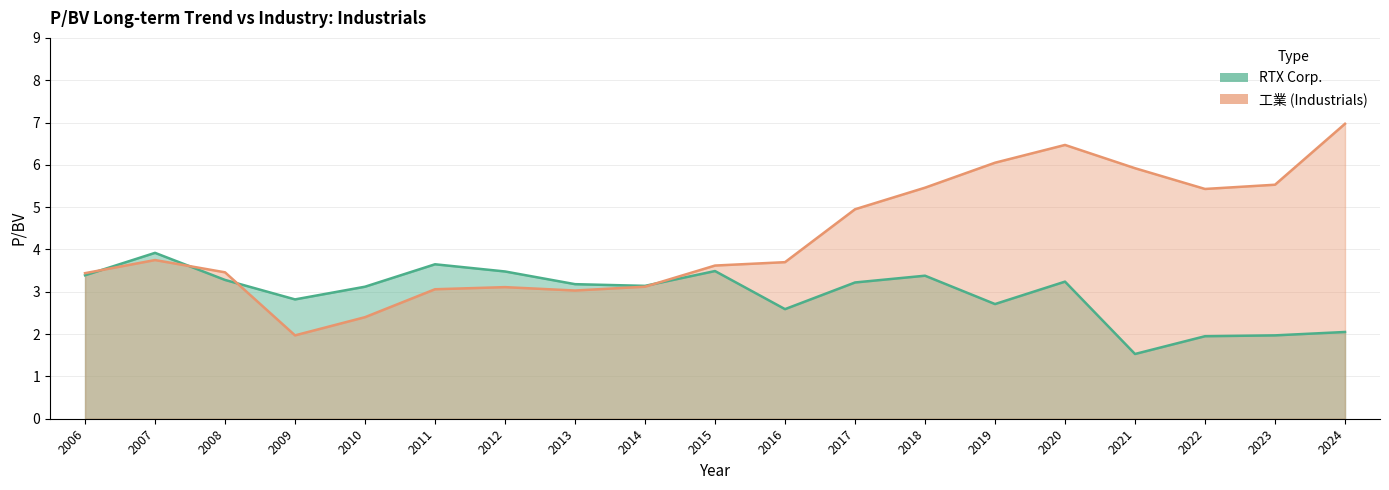

Between 2024 and 2009, which is larger?

2009